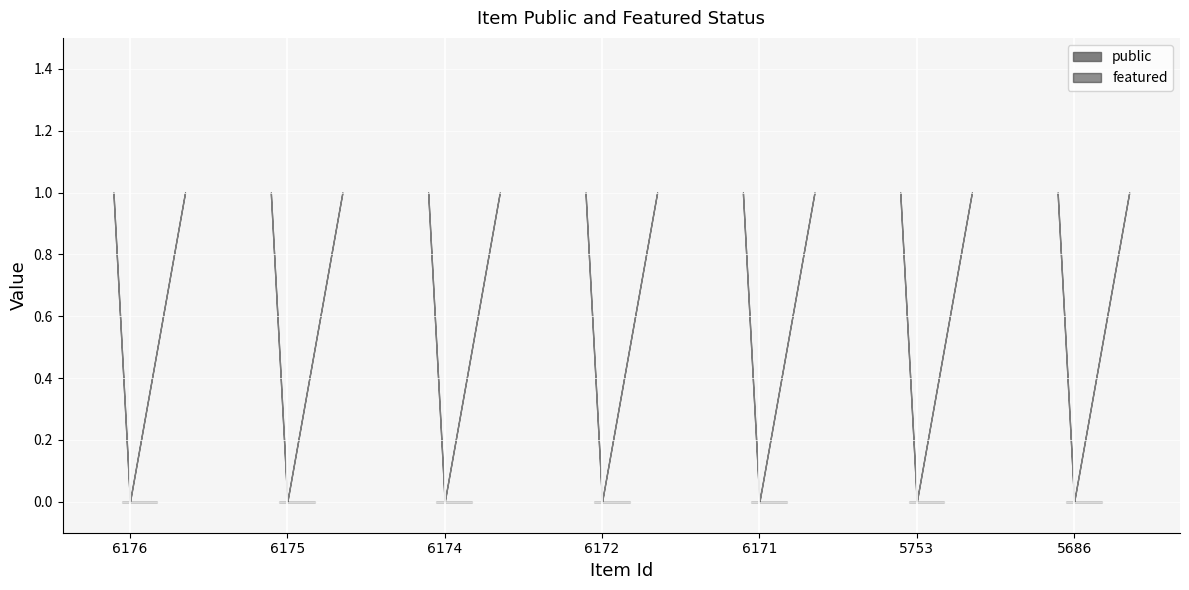

Reading right to left, what are all the values shown in this chart?

public: 5686=1	5753=1	6171=1	6172=1	6174=1	6175=1	6176=1
featured: 5686=0	5753=0	6171=0	6172=0	6174=0	6175=0	6176=0